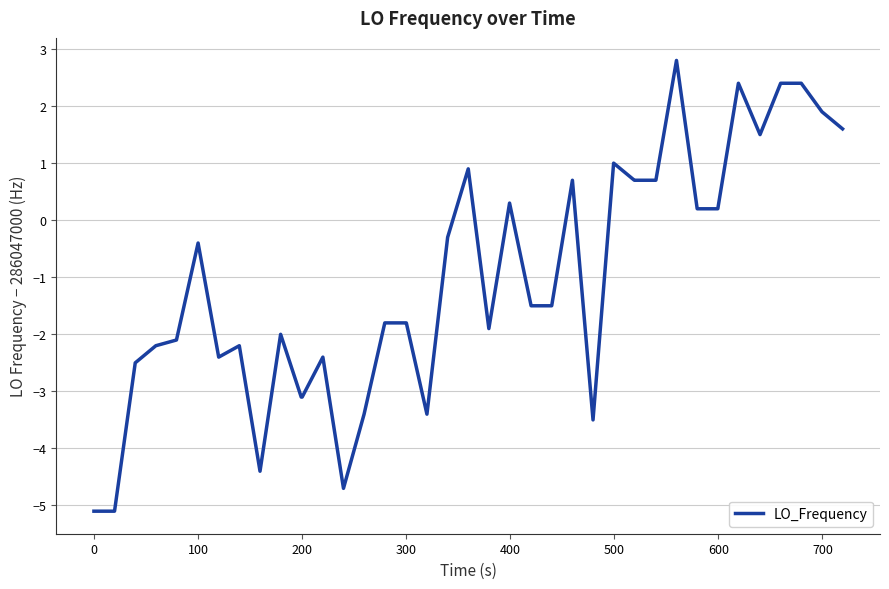

Reading left to right, extract all data points from this chart.

-5.1	-5.1	-2.5	-2.2	-2.1	-0.4	-2.4	-2.2	-4.4	-2.0	-3.1	-3.1	-2.4	-4.7	-3.4	-1.8	-1.8	-1.8	-3.4	-0.3	0.9	-1.9	0.3	-1.5	-1.5	0.7	-3.5	1.0	0.7	0.7	0.7	2.8	0.2	0.2	2.4	1.5	2.4	2.4	1.9	1.6